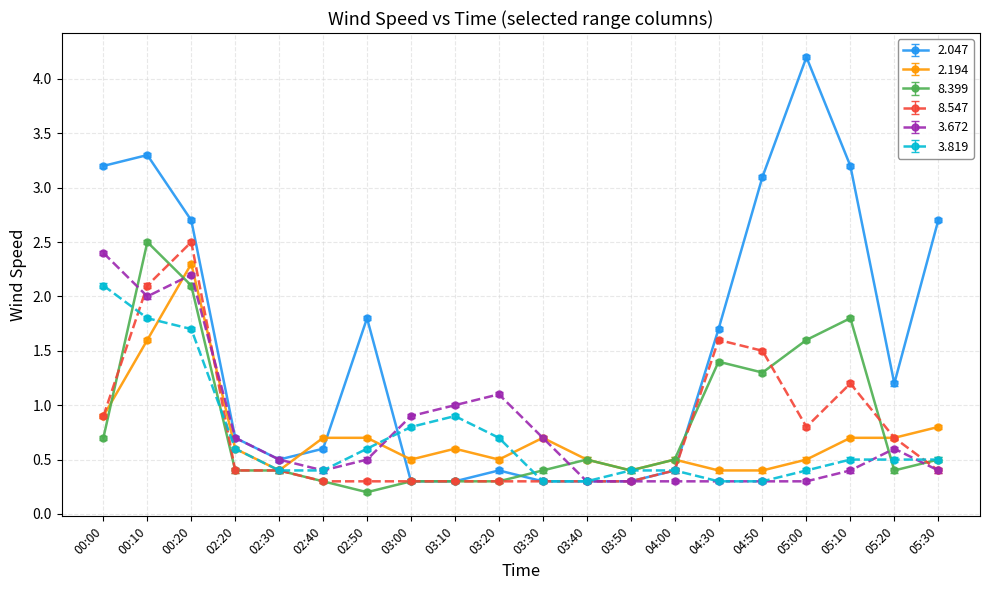

True or false: 3.672 has more than 2 points higher than both neighbors.

True